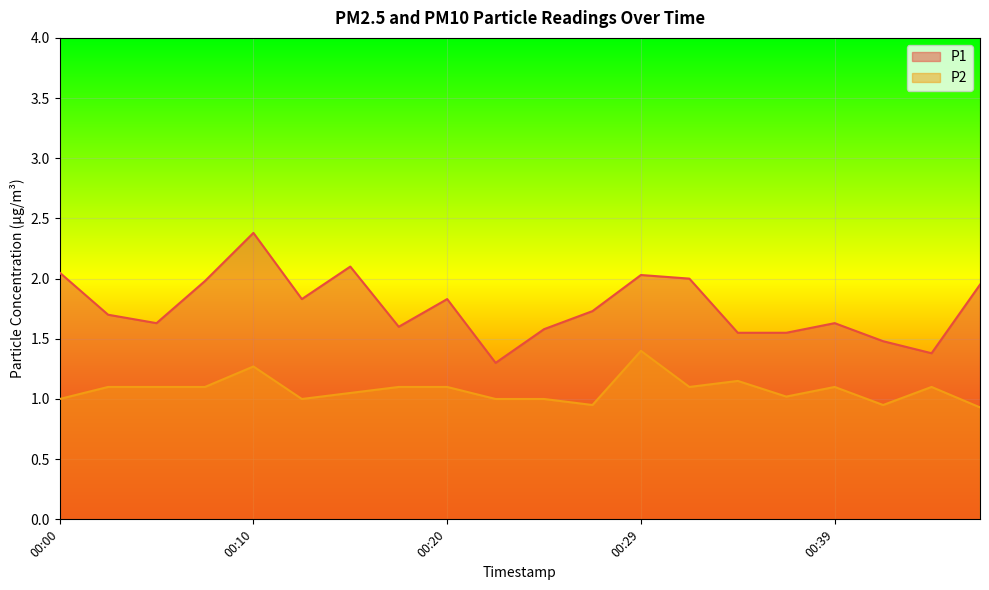

What is the smallest value displayed?

0.9